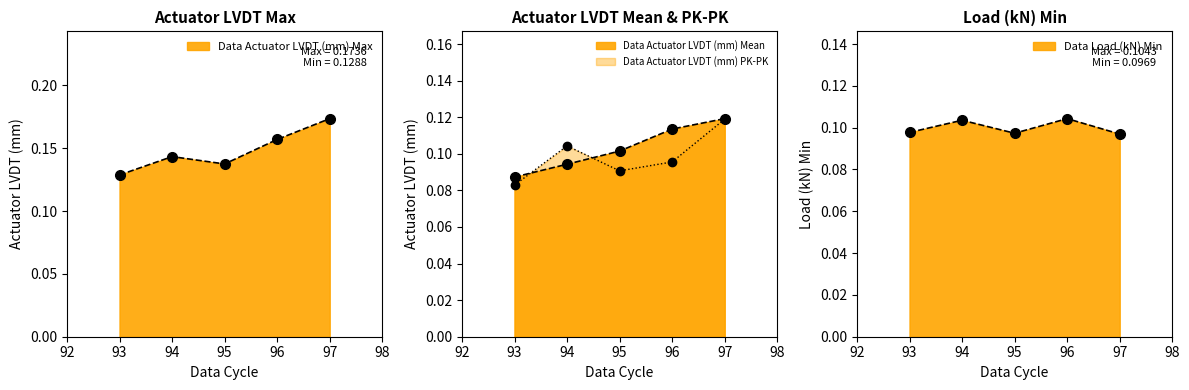

Between which two adjacent categories do Data Actuator LVDT (mm) PK-PK and Data Actuator LVDT (mm) Mean first intersect?

93 and 94